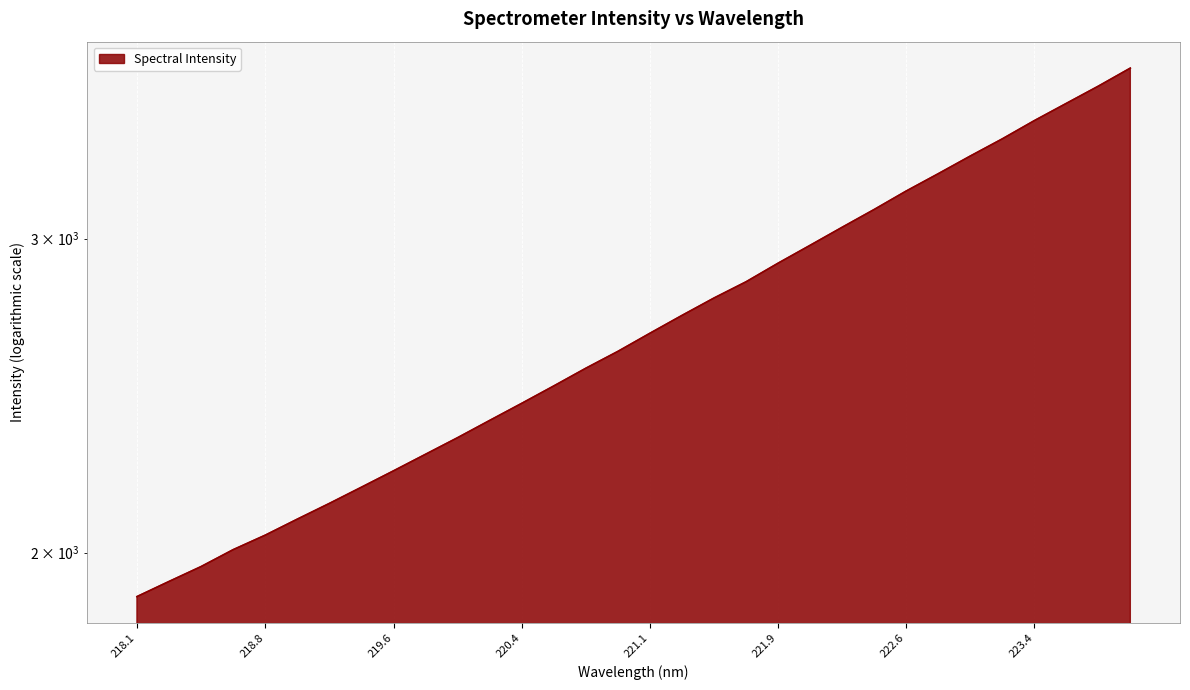

Is it true that the value at 221.6902 is 4158.7?

False